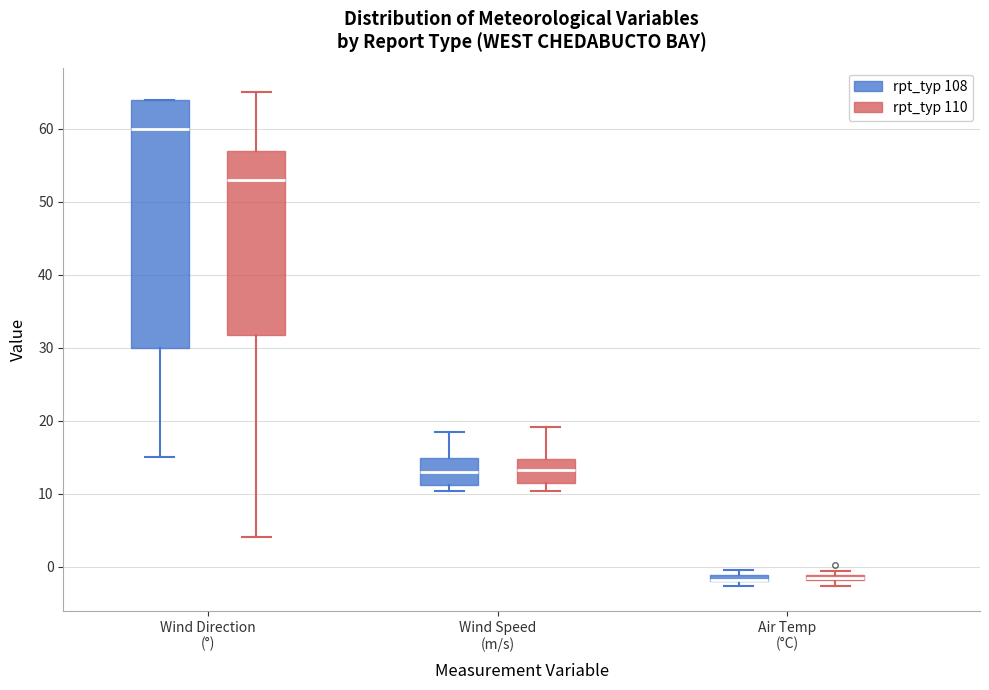

Comparing the boxes themselves (not the whiskers), which one is the tallest?

Wind Direction (°) (rpt_typ 108)